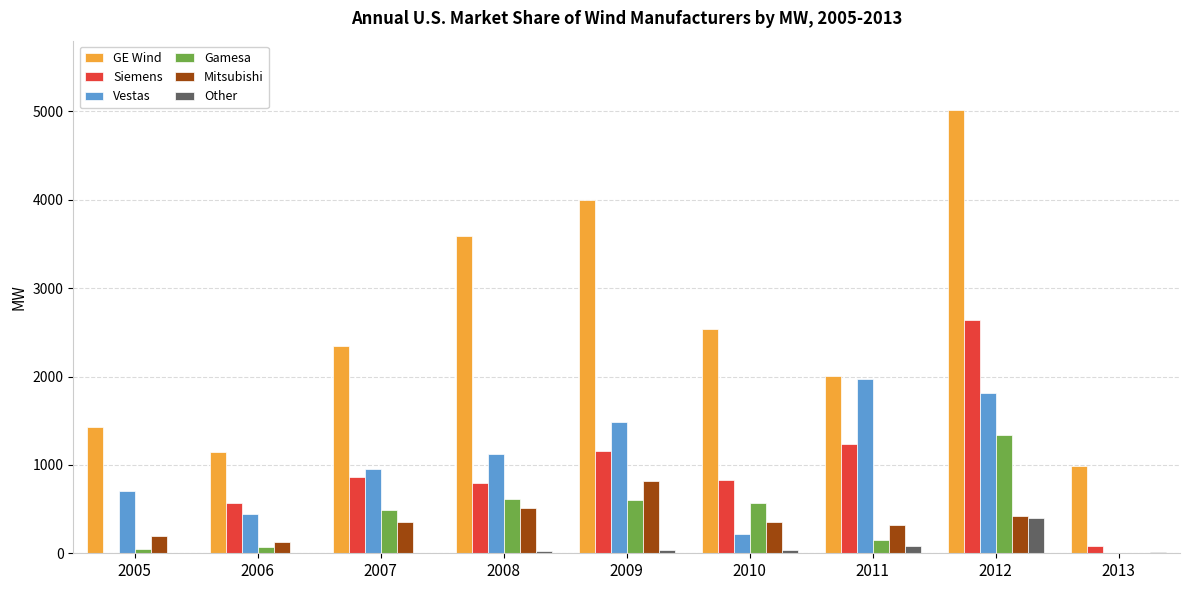

What is the sum of the Vestas values at 2008 and 2011?

3089.4